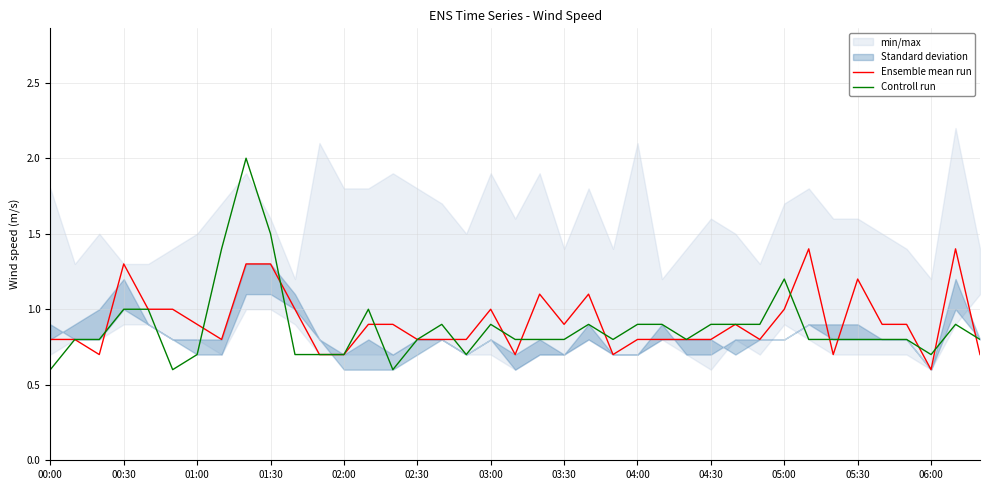

The Ensemble mean run series shows 0.8 at 04:00. True or false?

True